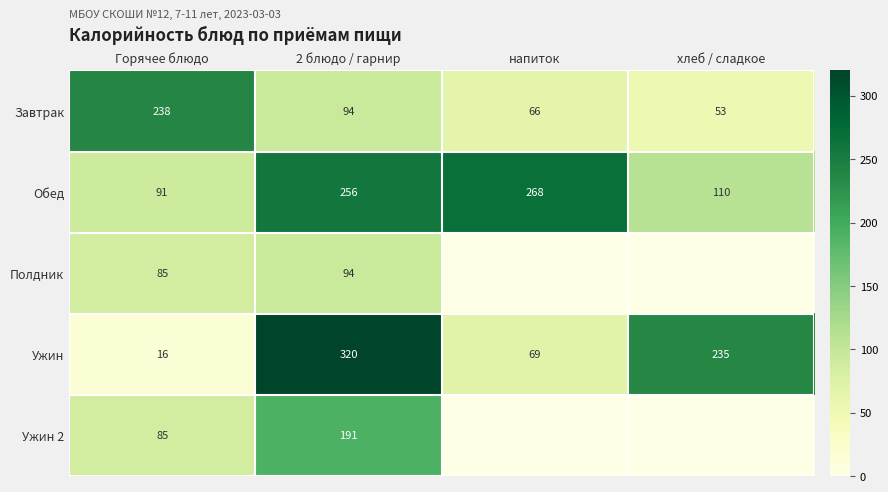

What is the difference between the highest and lowest values at хлеб / сладкое?

235.0